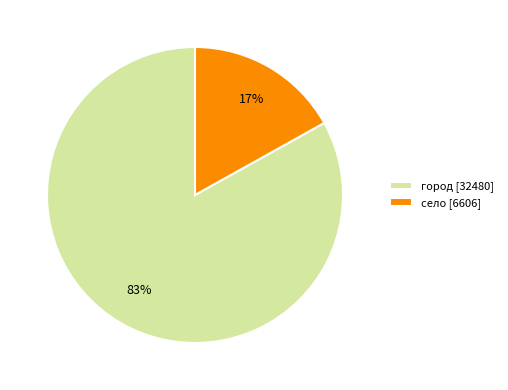

Between село and город, which is larger?

город